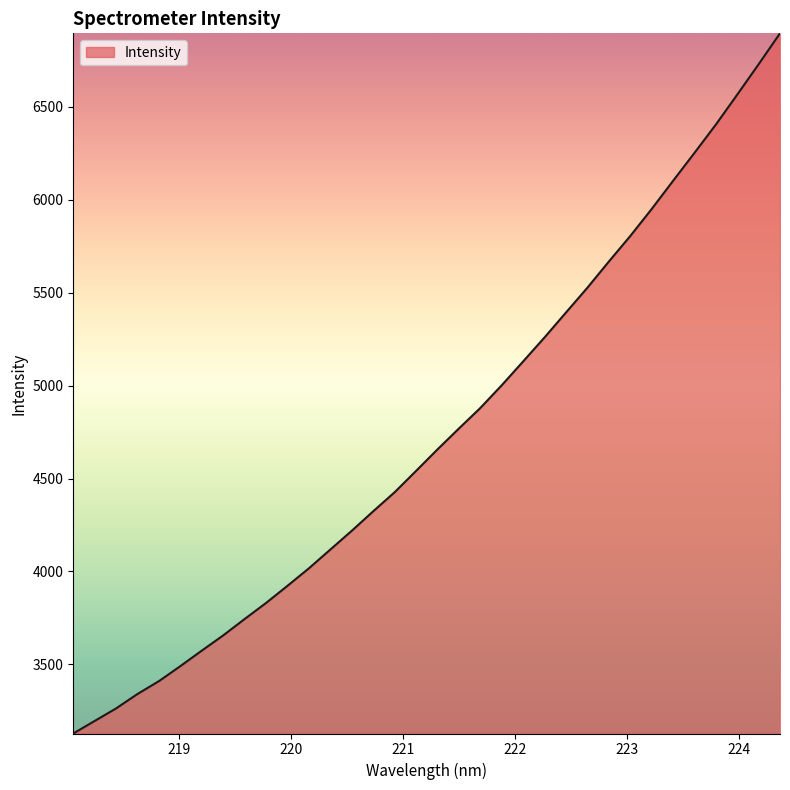

What is the greatest value displayed?

6894.3